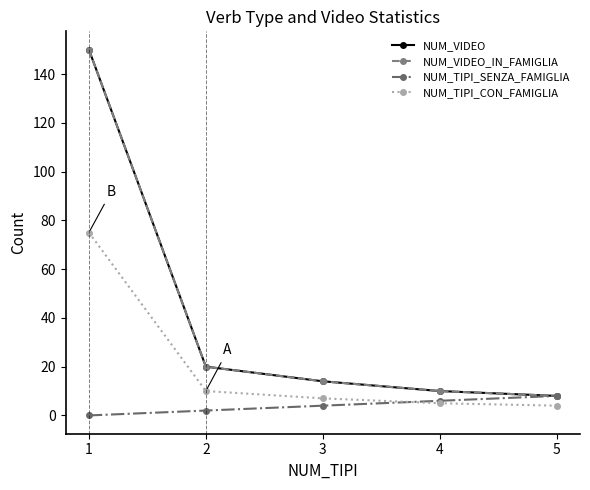

True or false: NUM_VIDEO_IN_FAMIGLIA and NUM_TIPI_CON_FAMIGLIA cross at least once.

False